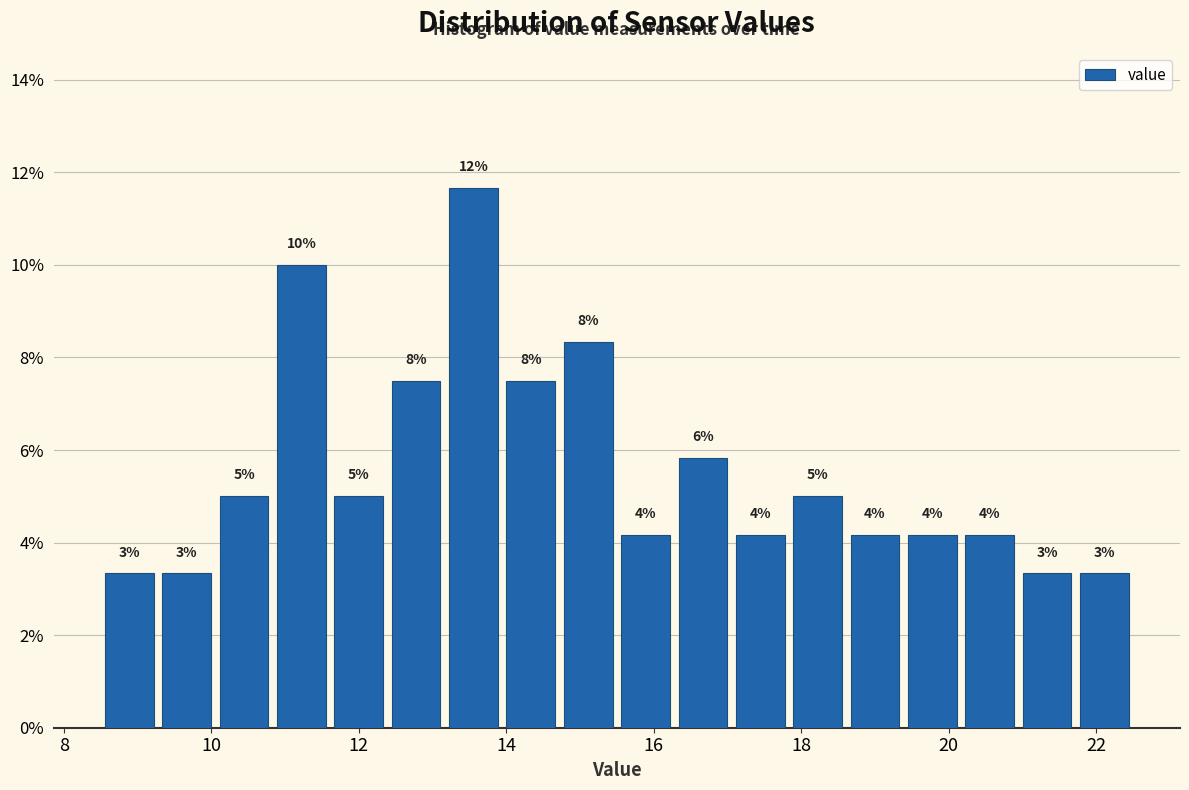

Around what value on the x-axis is the tallest bar? Give the approximate position of its centre, as read against the axis.

13.6